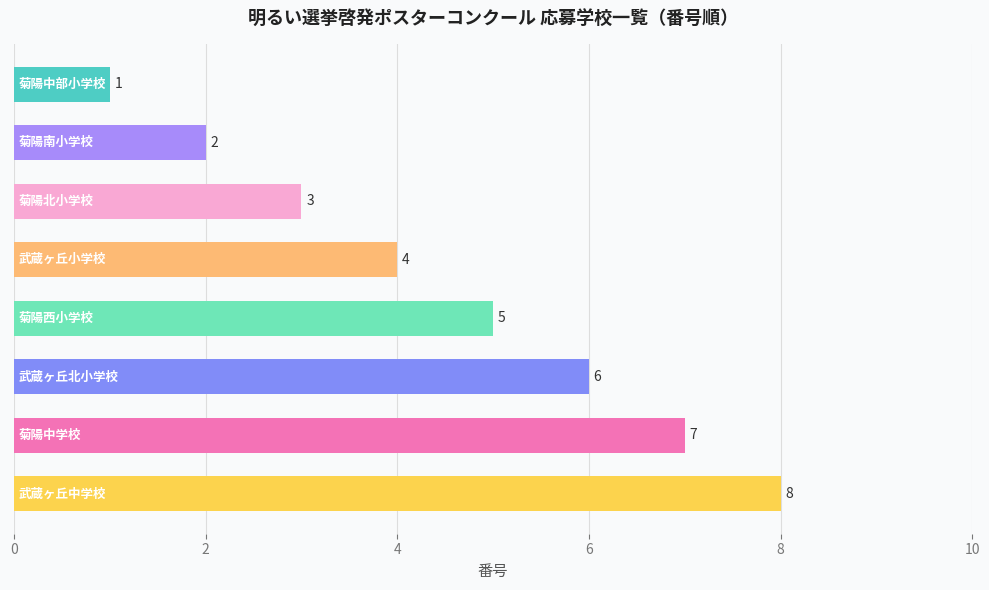

How many values are between 3 and 7?

5